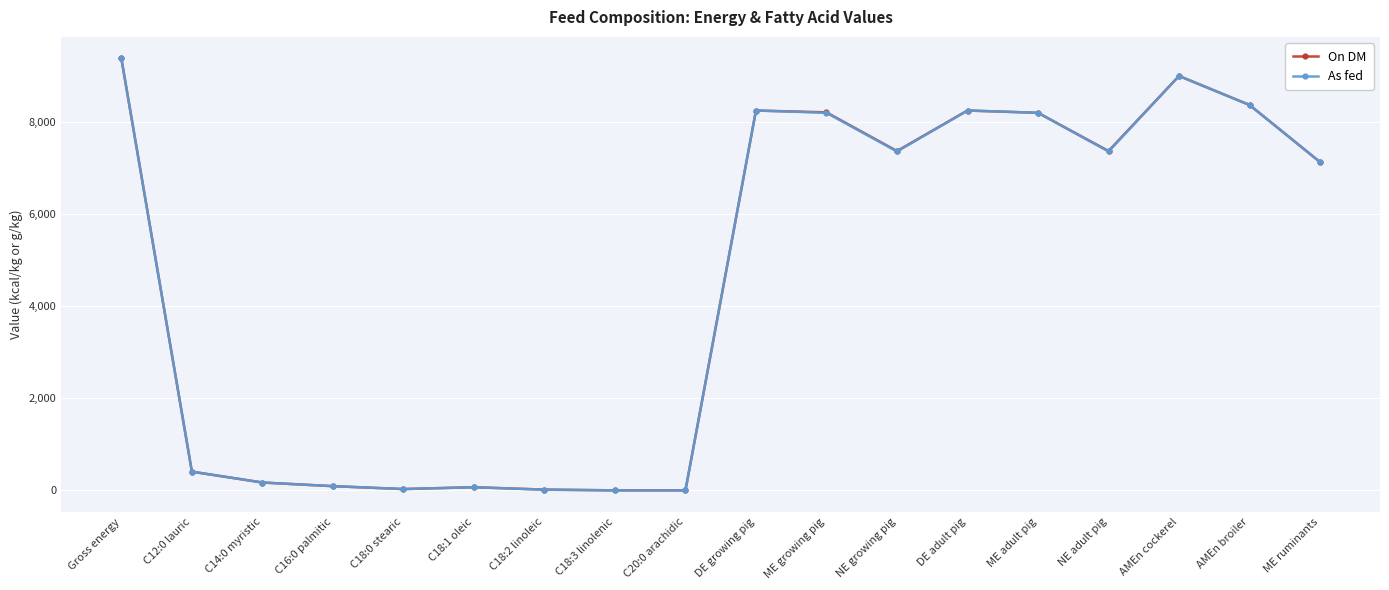

What is the label of the 17th point from the left?

AMEn broiler